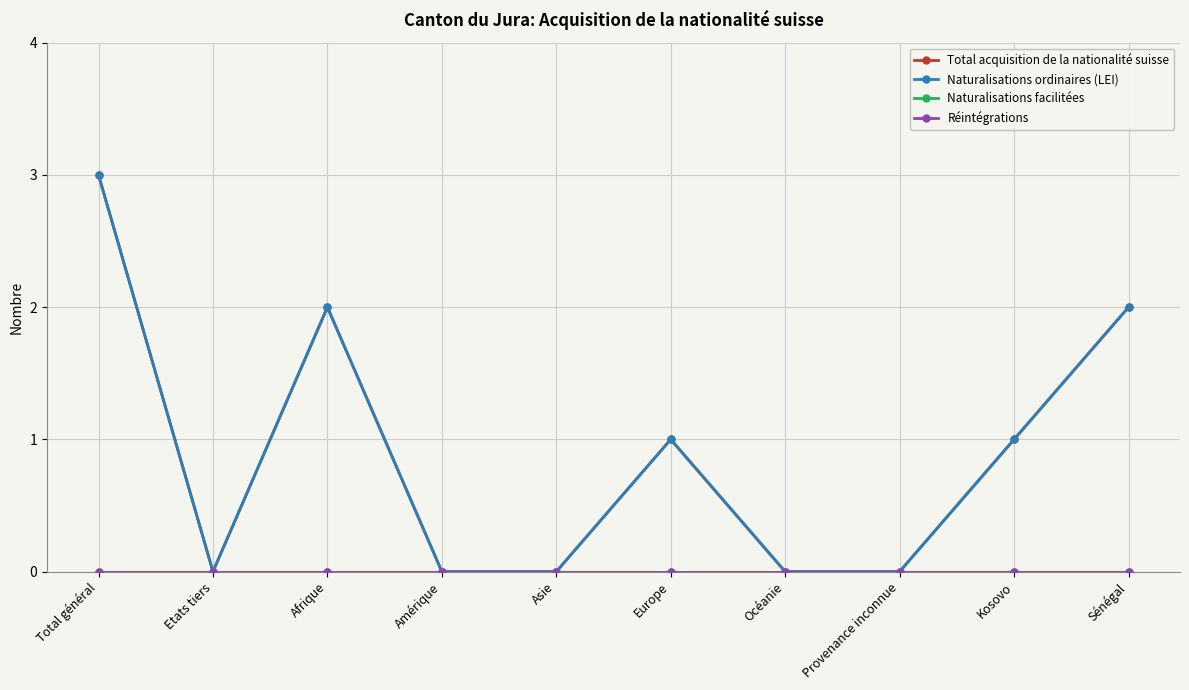

True or false: Réintégrations and Total acquisition de la nationalité suisse intersect in this chart.

False